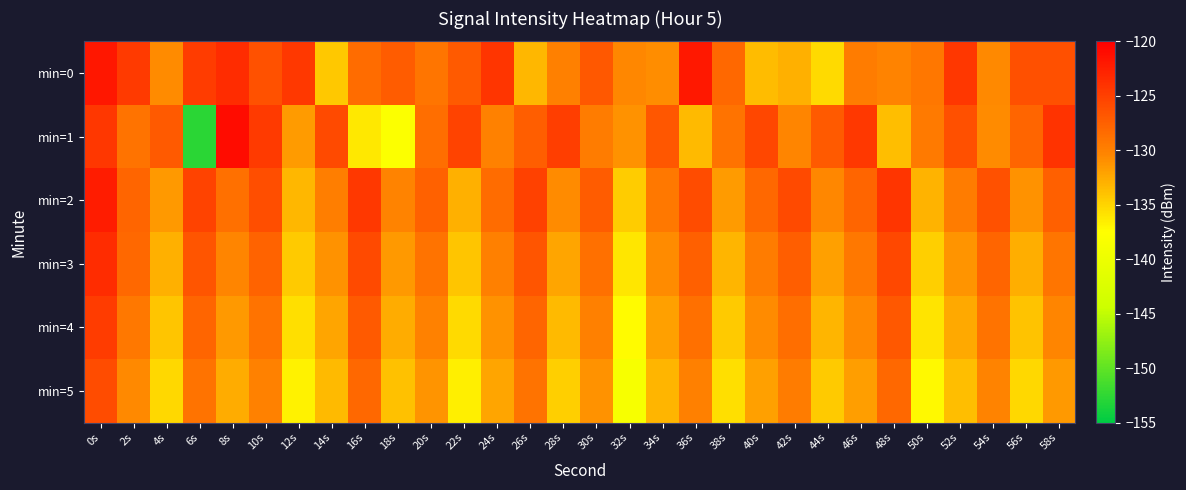

Rank the series at 56s from lowest to highest value.

min=5, min=4, min=3, min=2, min=1, min=0